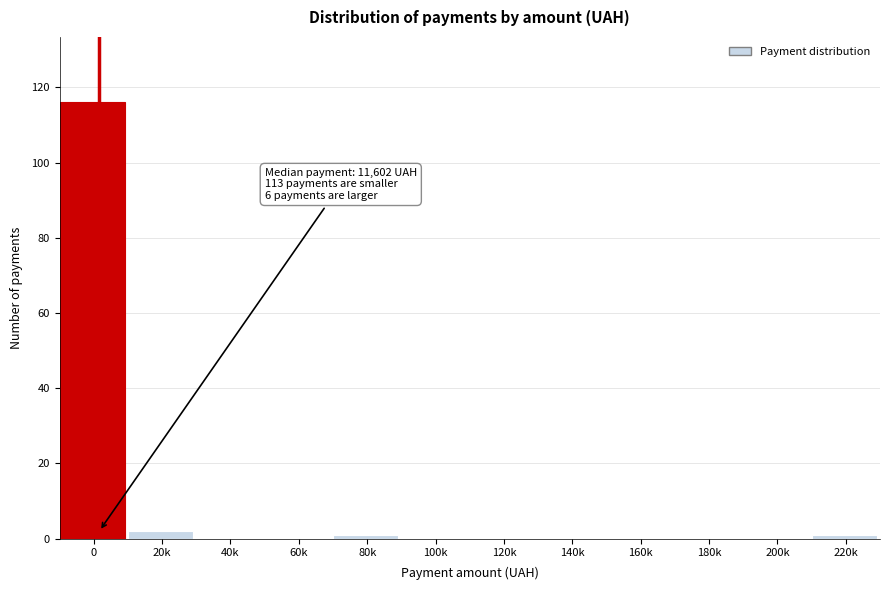

Reading right to left, list all the values displayed in this chart.

220k=1	200k=0	180k=0	160k=0	140k=0	120k=0	100k=0	80k=1	60k=0	40k=0	20k=2	0=116